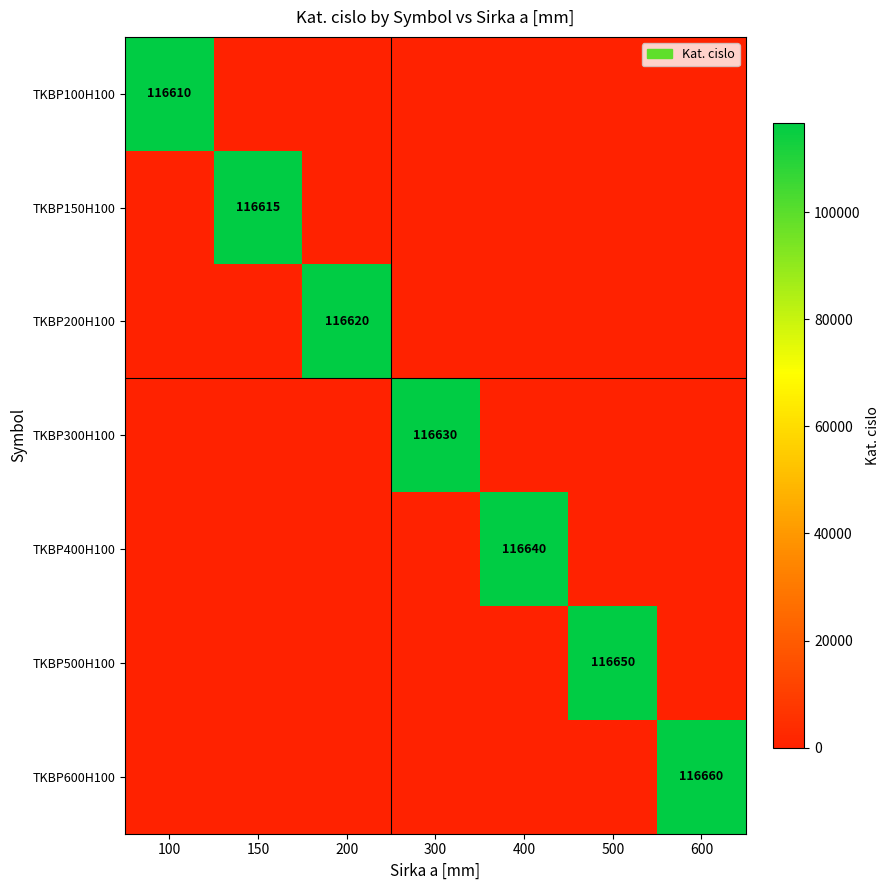

The TKBP400H100 series shows 116640 at 400. True or false?

True